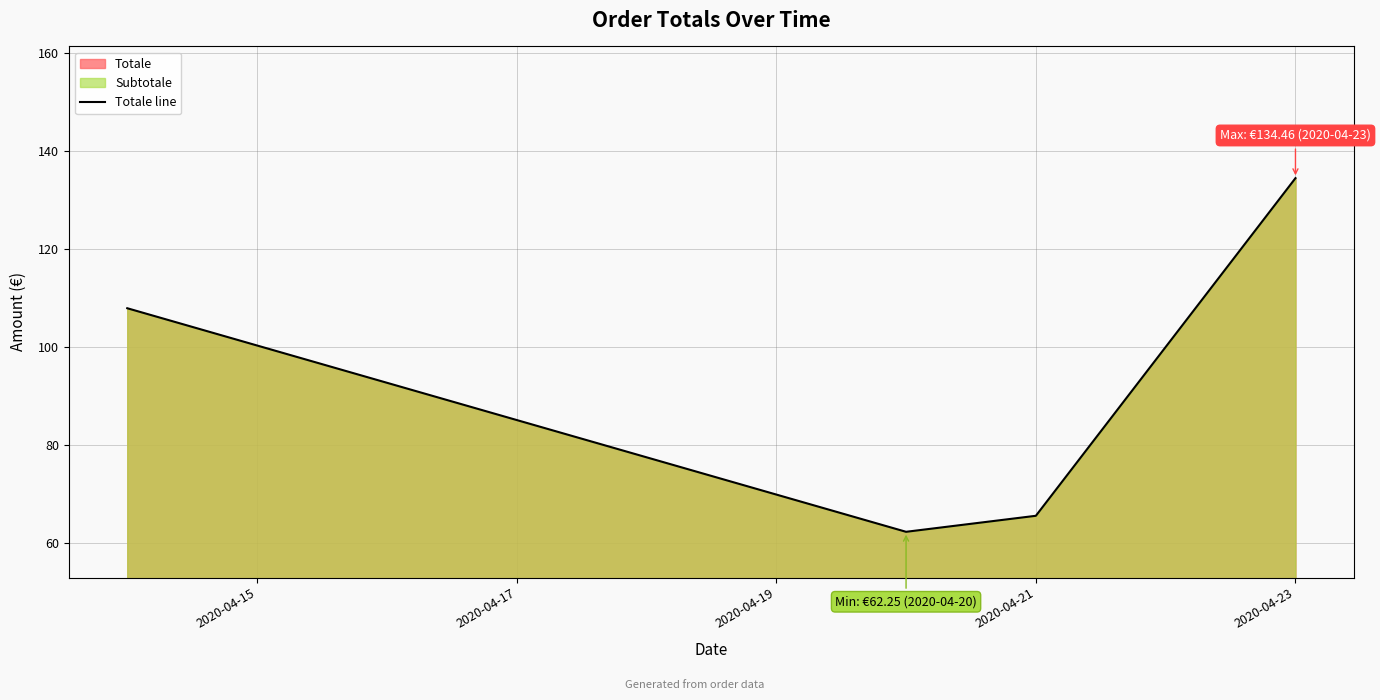

Is it true that the value at 2020-04-23 is 134.5?

True